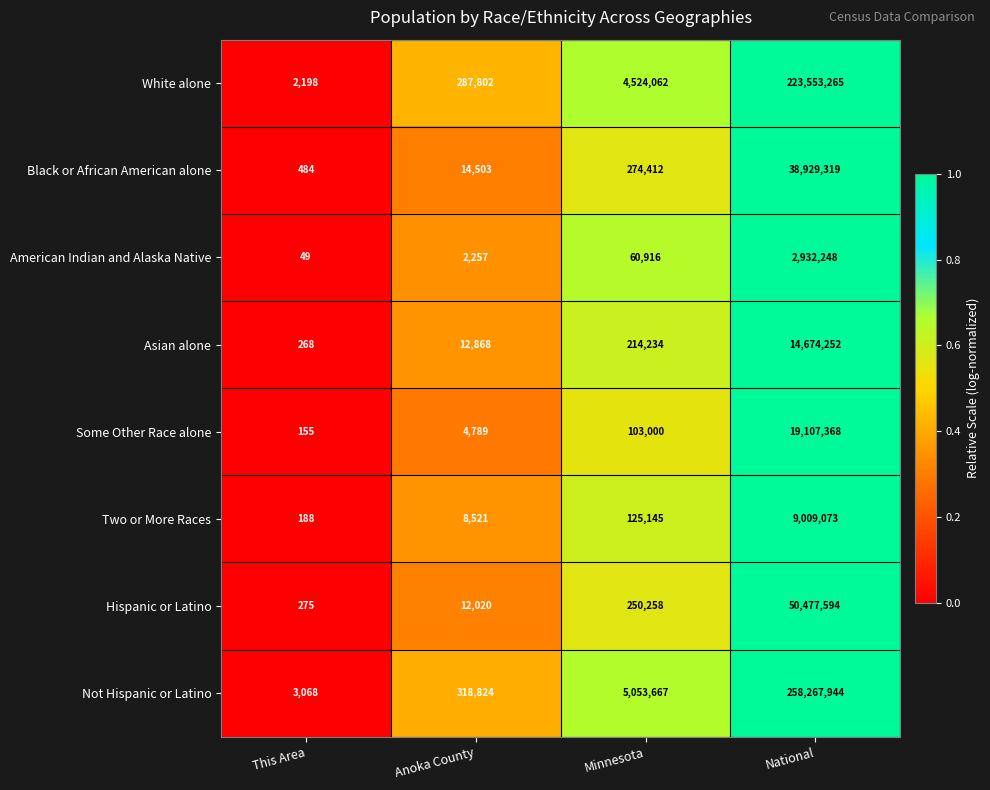

At which category does the chart reach its minimum across all series?

This Area